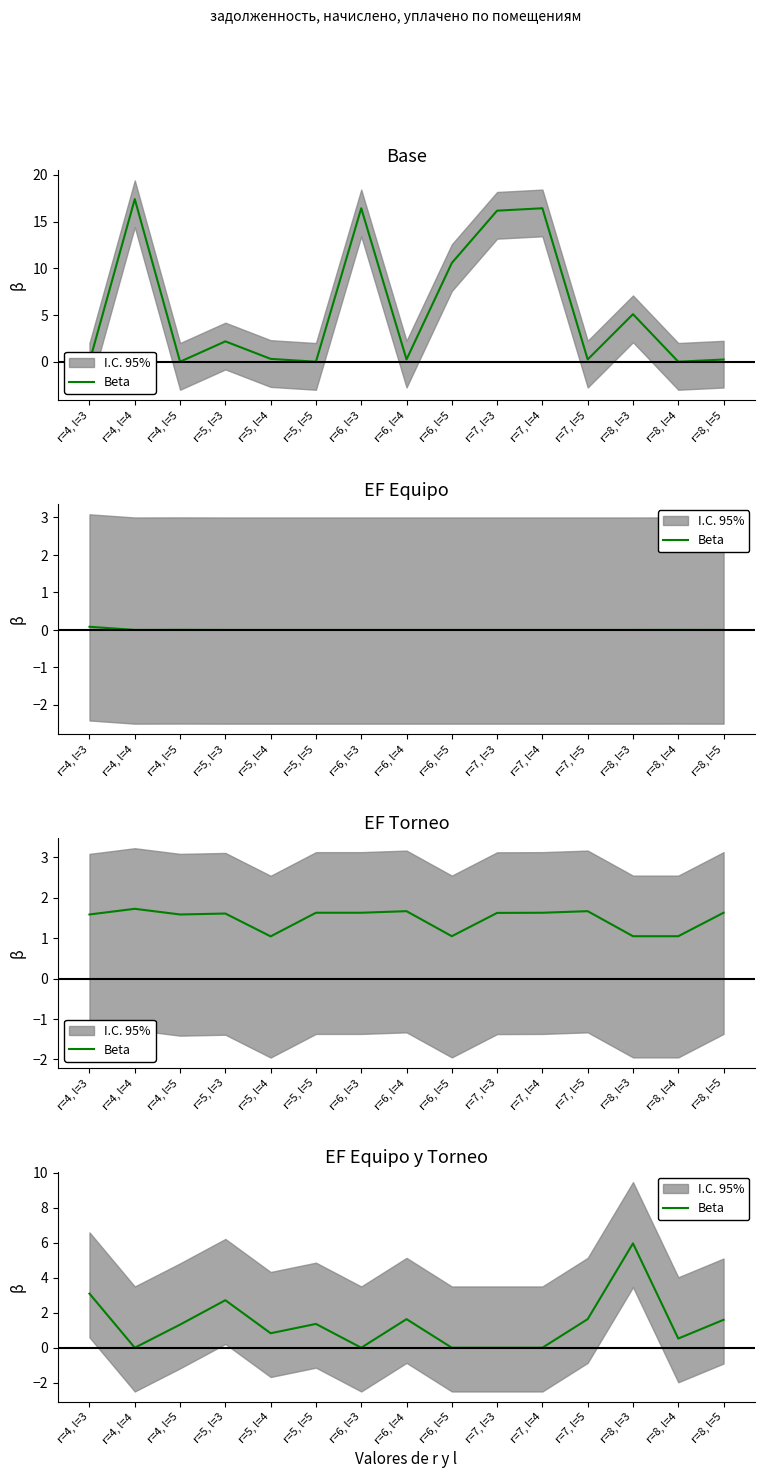

Which has a higher value, r=7, l=3 or r=8, l=4?

r=8, l=4